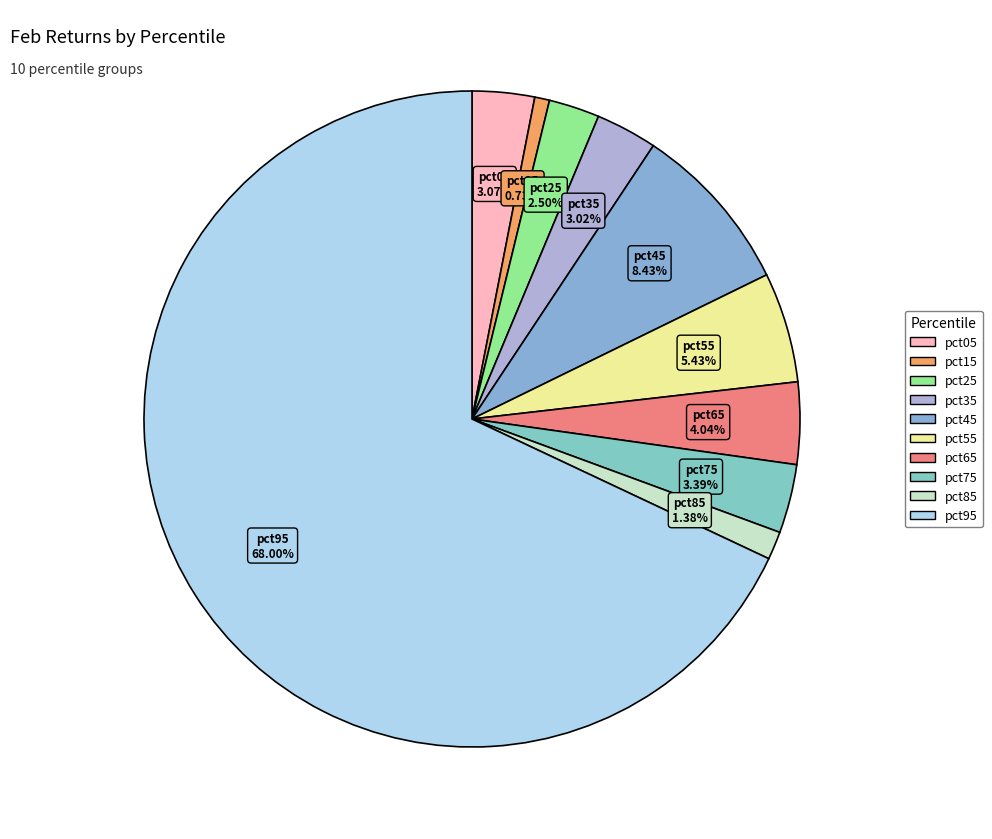

Does any single category account for the majority?

Yes